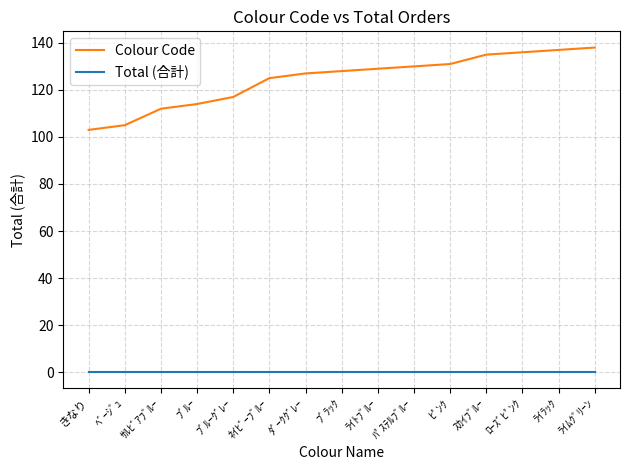

At how many categories does at least one series exceed 39?

15